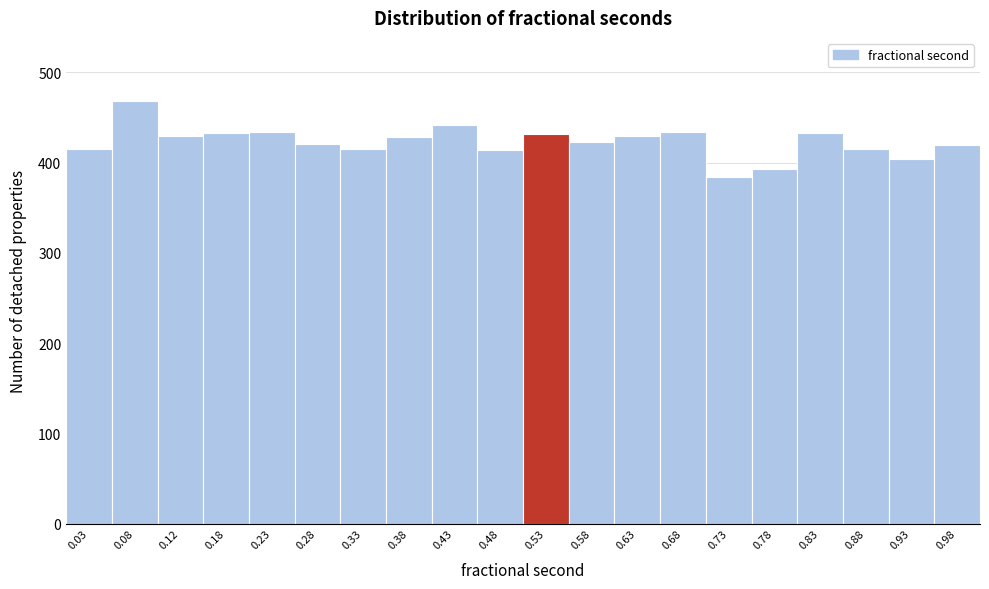

How tall is the bar that spans 0.45 to 0.50 on the x-axis? The values are not printed on the chart, so give them approximately, as read against the axis.

410